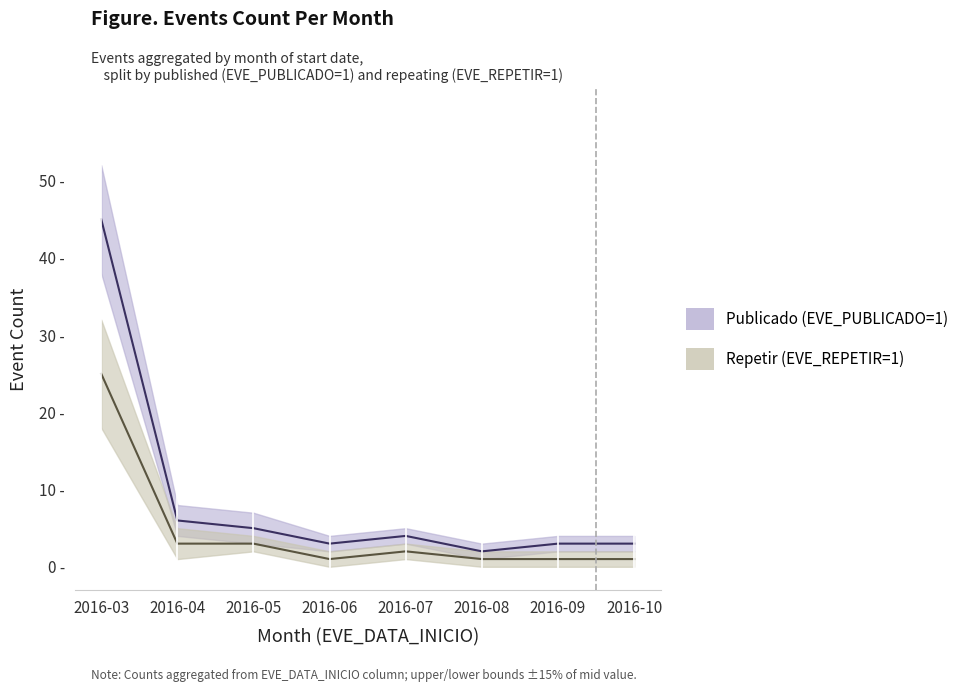

What is the difference between the maximum and minimum values?

43